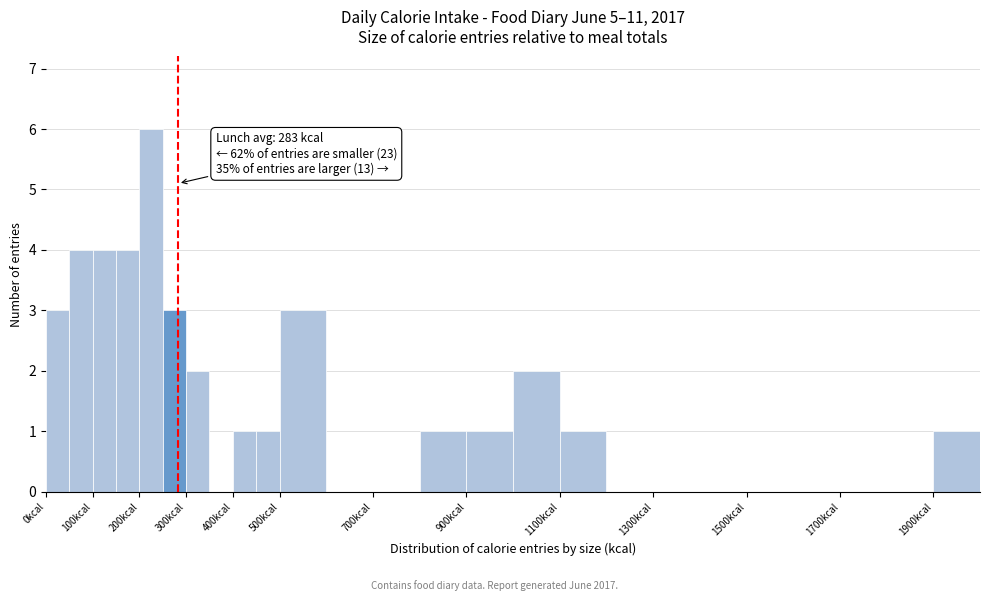

Which range on the x-axis has the tallest bar?

200 to 250